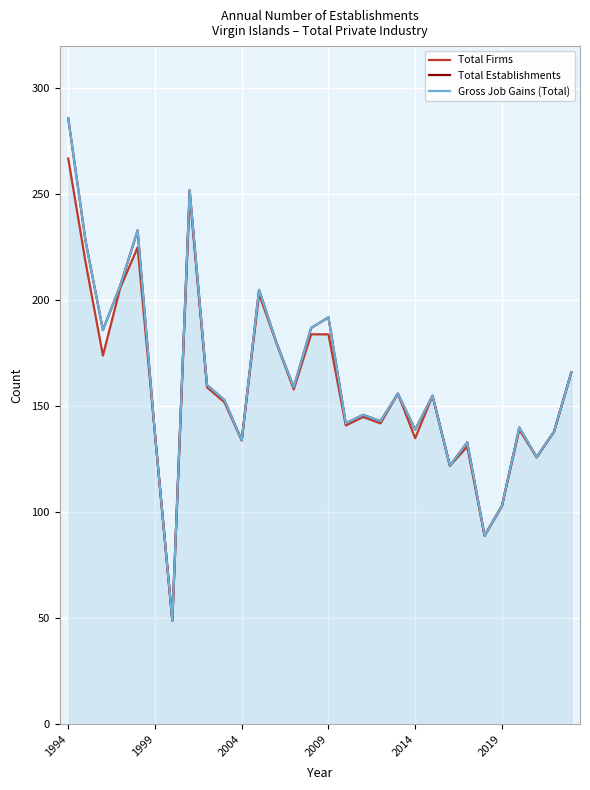

True or false: Total Establishments and Gross Job Gains (Total) intersect in this chart.

False